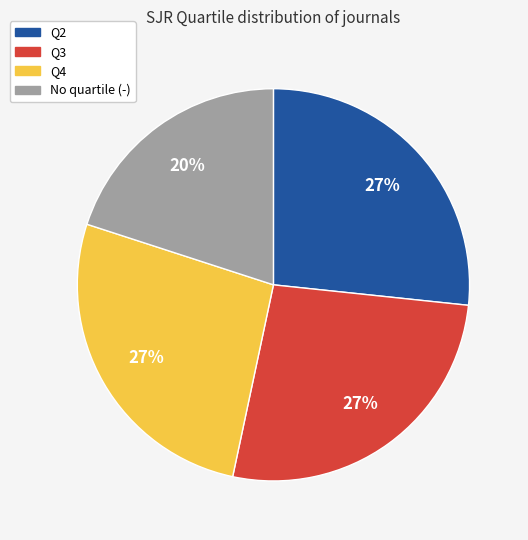

How many segments does this pie chart have?

4